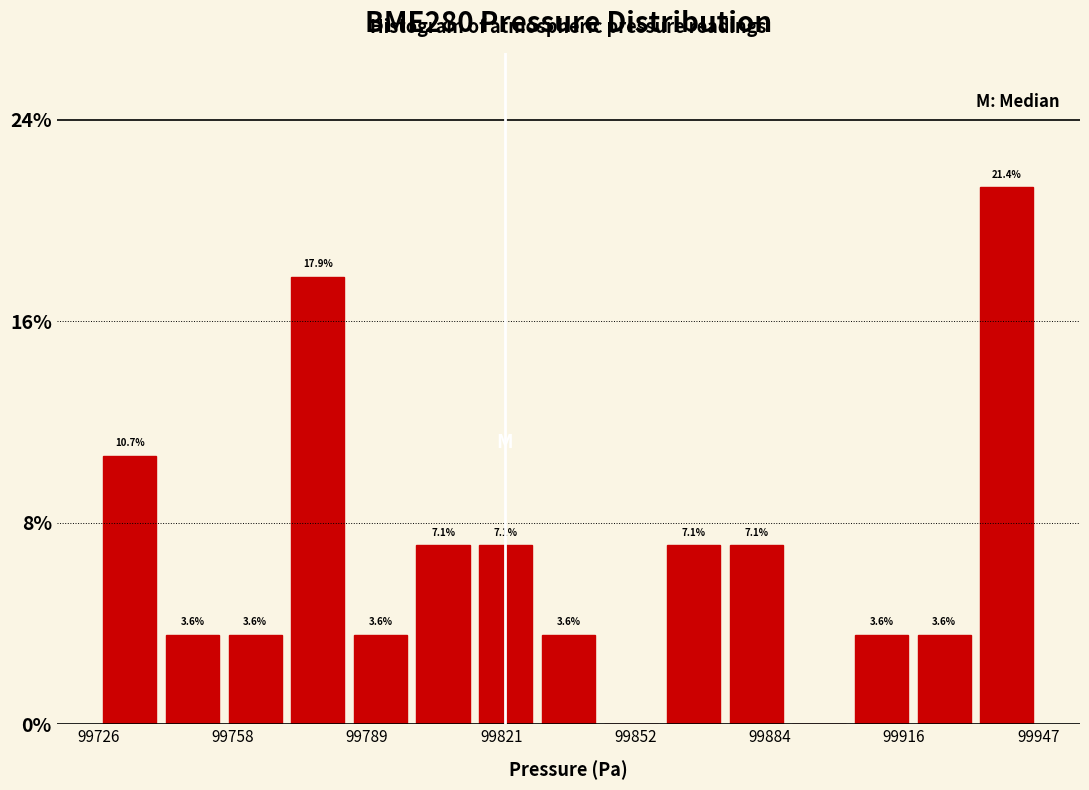

Around what value on the x-axis is the tallest bar? Give the approximate position of its centre, as read against the axis.

99940